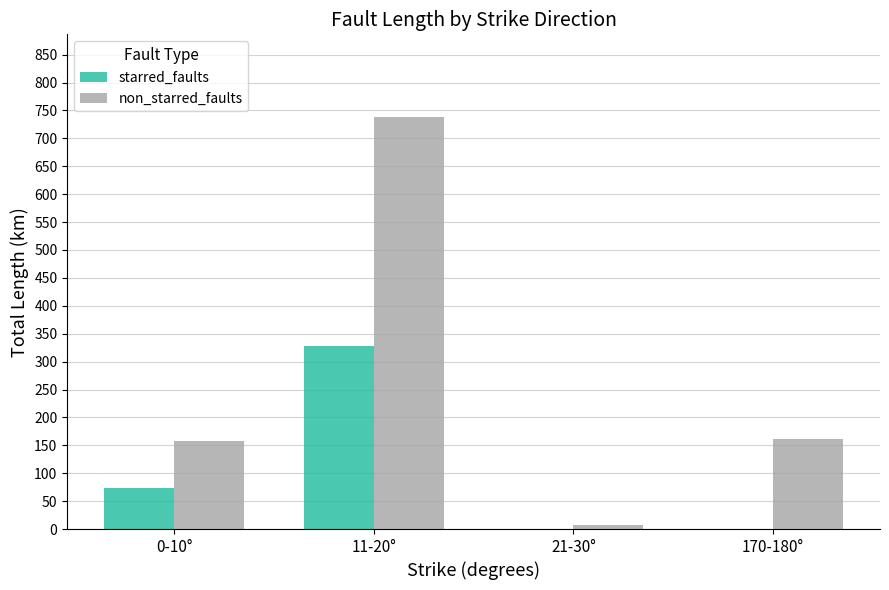

Between 0-10° and 21-30°, which series saw the biggest shift?

non_starred_faults